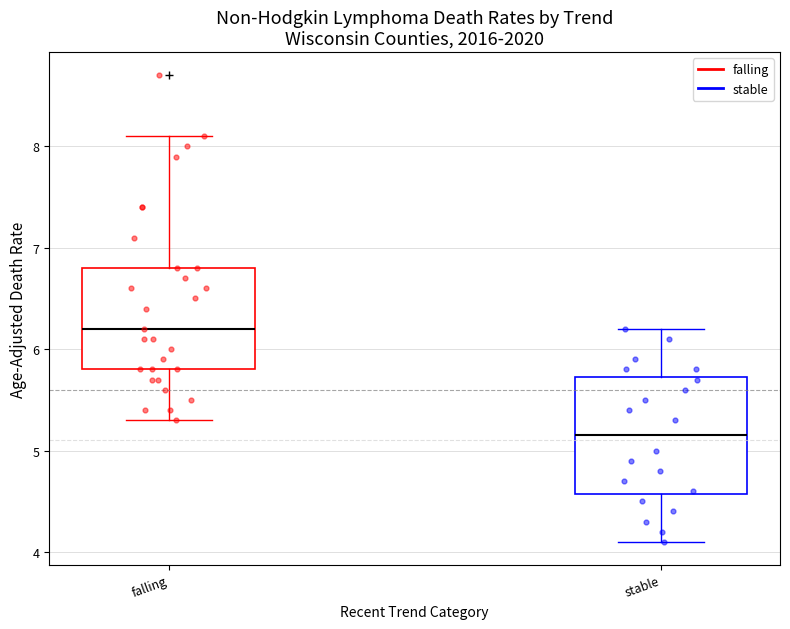

Where is the upper edge of the box for falling on the y-axis? The values are not printed on the chart, so give them approximately, as read against the axis.

6.8